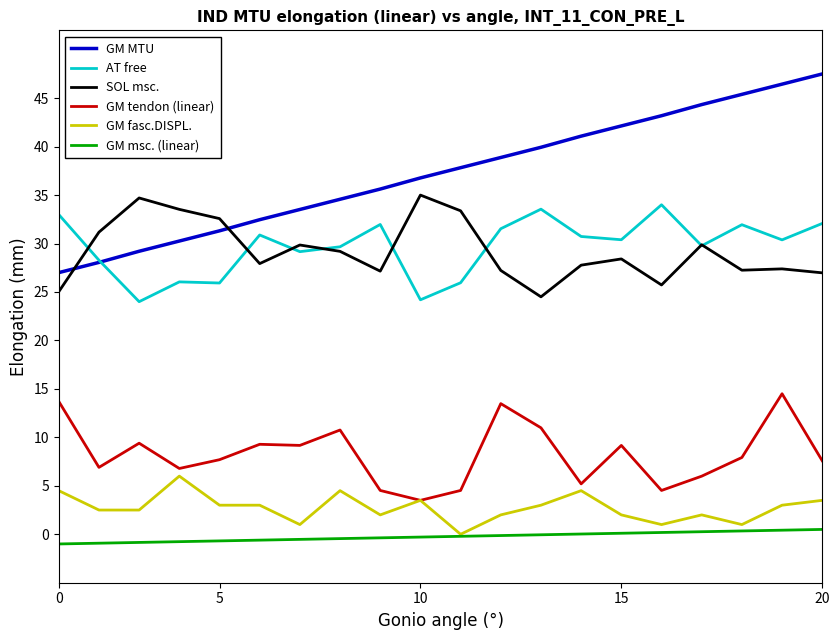

How many values in the AT free series exceed 30?

11